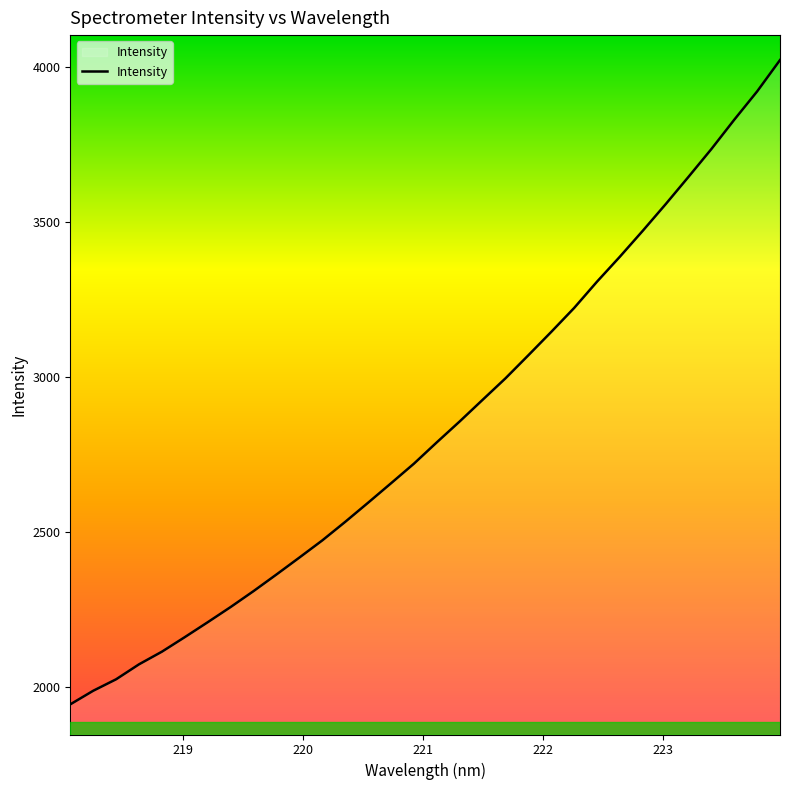

What is the minimum value shown in the chart?

1943.6